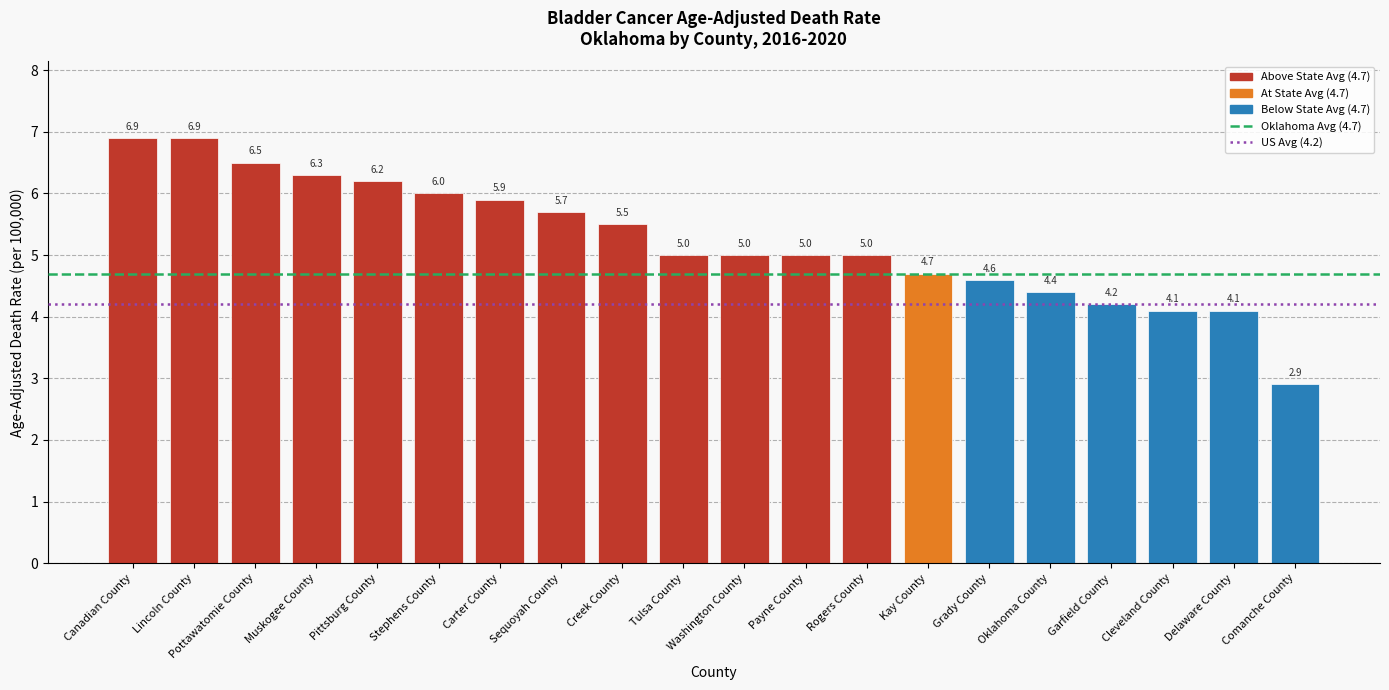

What is the label of the 3rd bar from the left?

Pottawatomie County